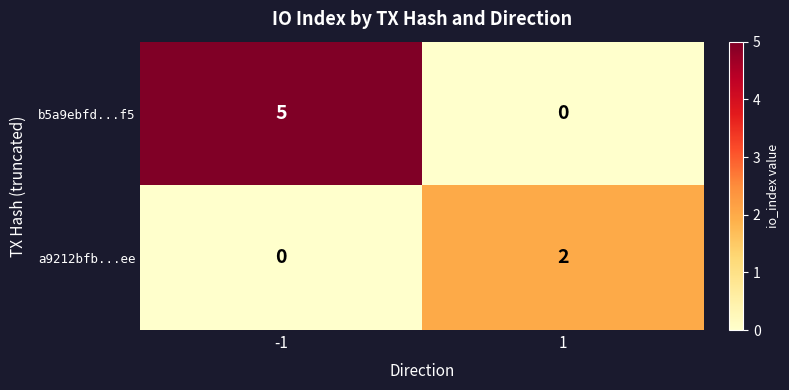

Which series has the largest total across all categories?

b5a9ebfd...f5